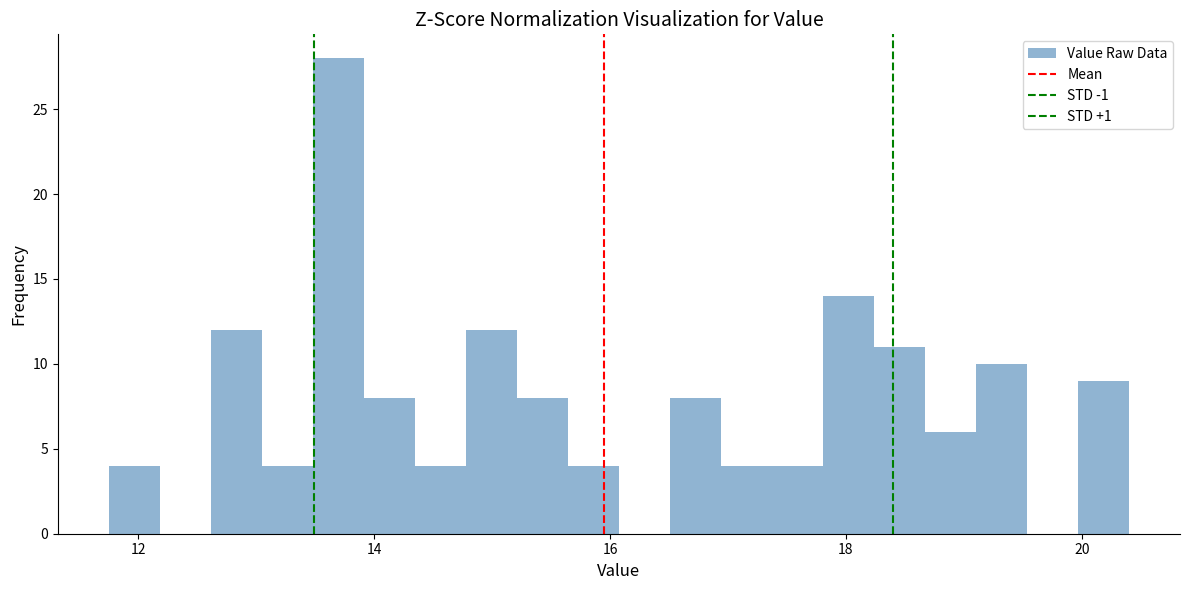

Read against the x-axis, roughly where is the centre of the tallest bar?

13.6